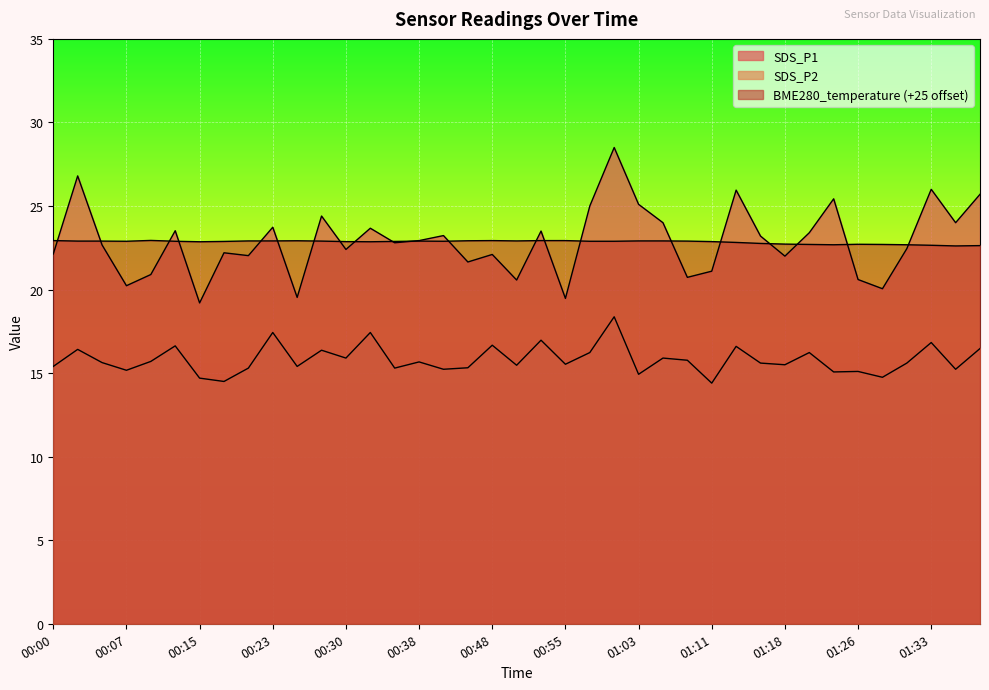

What is the spread (max minus min) of values at 00:25?

7.5